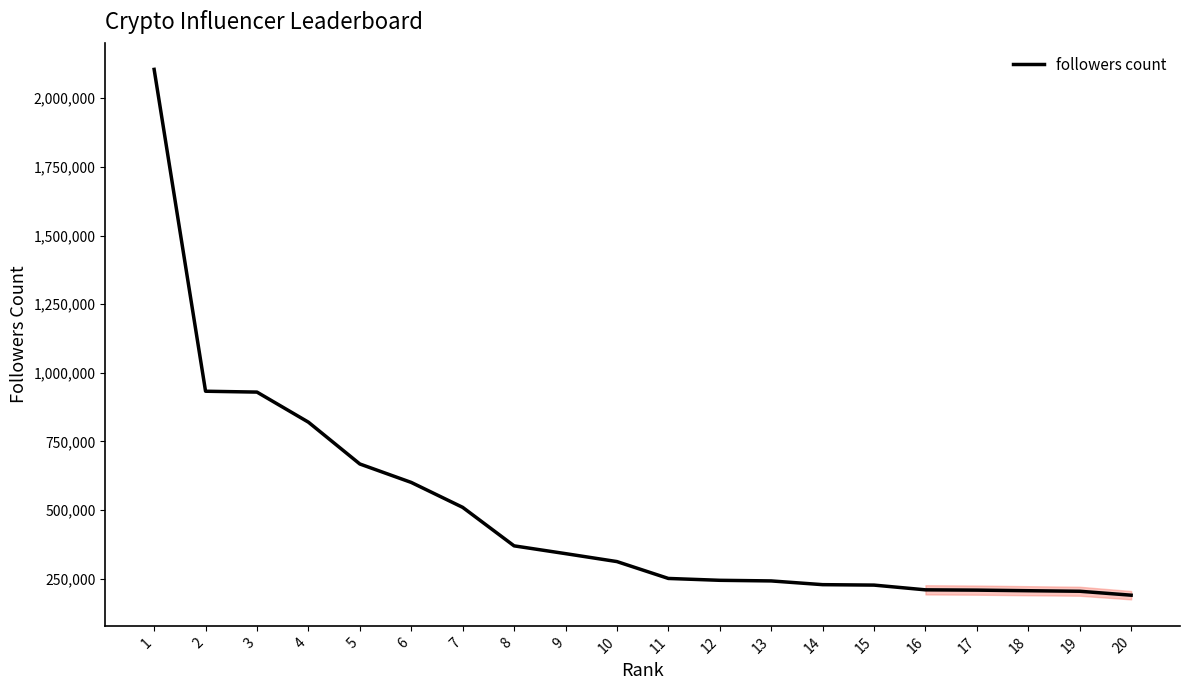

Does the chart display data point markers on the line(s)?

No